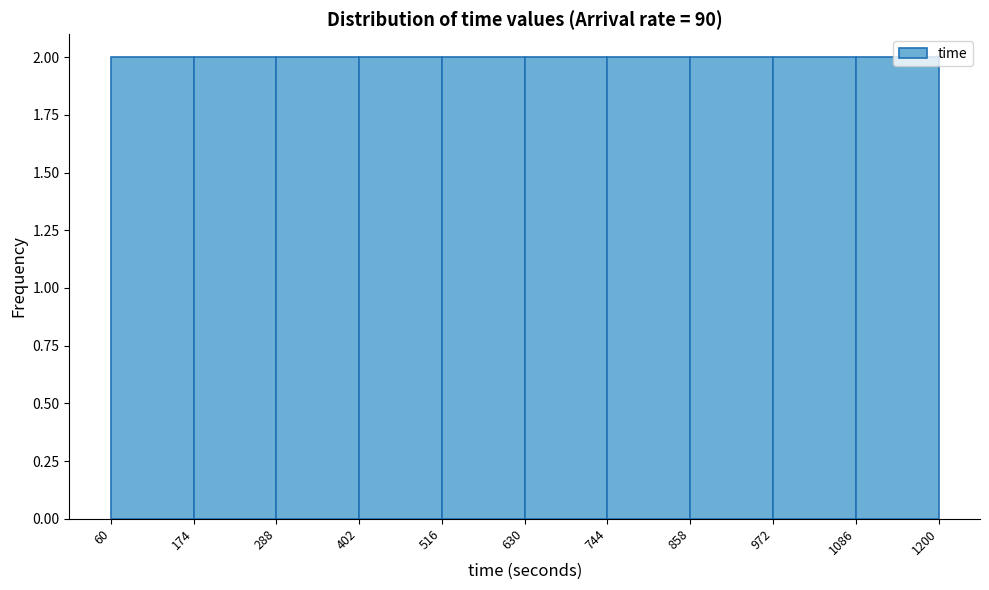

Reading left to right, transcribe this chart: for each bar, give the range it covers on the x-axis and its height. The values are not printed on the chart, so give them approximately, as read against the axis.

60 to 174: 2
174 to 288: 2
288 to 402: 2
402 to 516: 2
516 to 630: 2
630 to 744: 2
744 to 858: 2
858 to 972: 2
972 to 1086: 2
1086 to 1200: 2